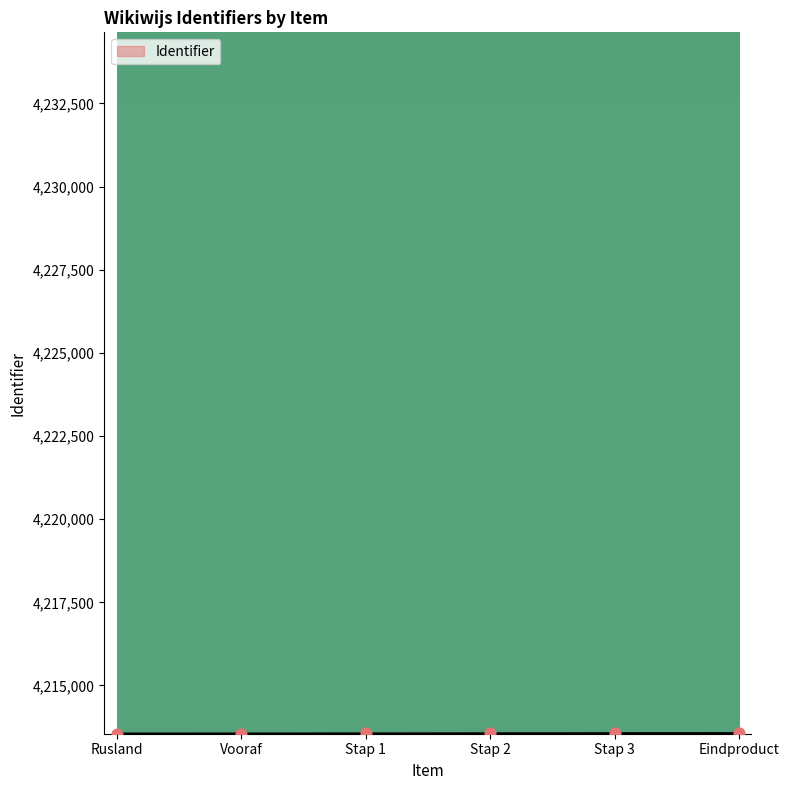

Approximately how many times larger is the value at Rusland compared to Eindproduct?

1.0